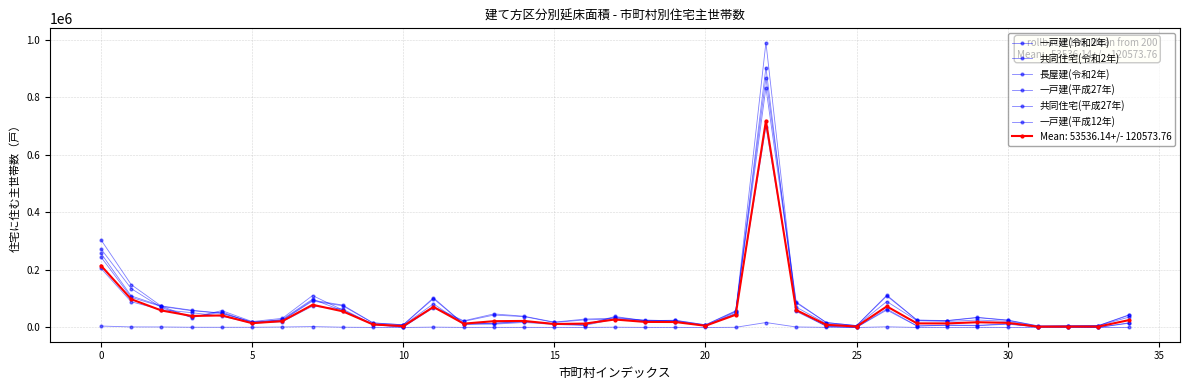

Rank the series by their maximum value, from highest to lowest.

共同住宅(令和2年), 共同住宅(平成27年), 一戸建(令和2年), 一戸建(平成27年), 一戸建(平成12年), 長屋建(令和2年)